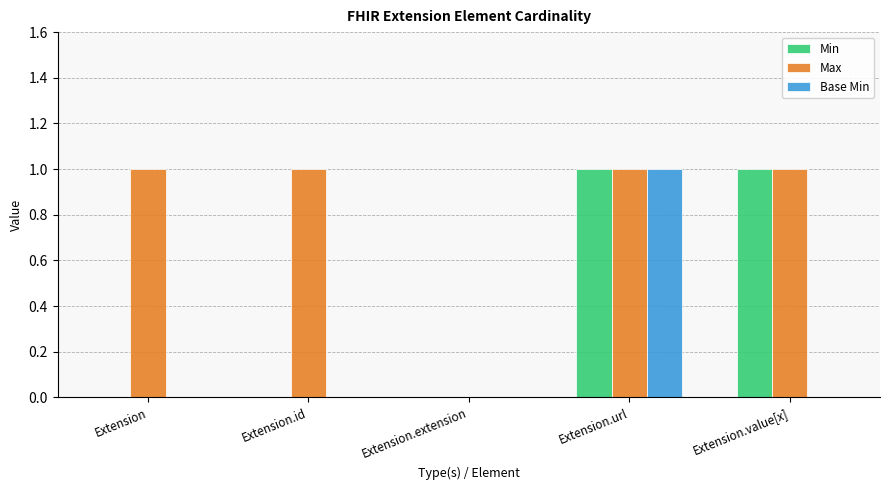

At which category is the sum across all series the highest?

Extension.url